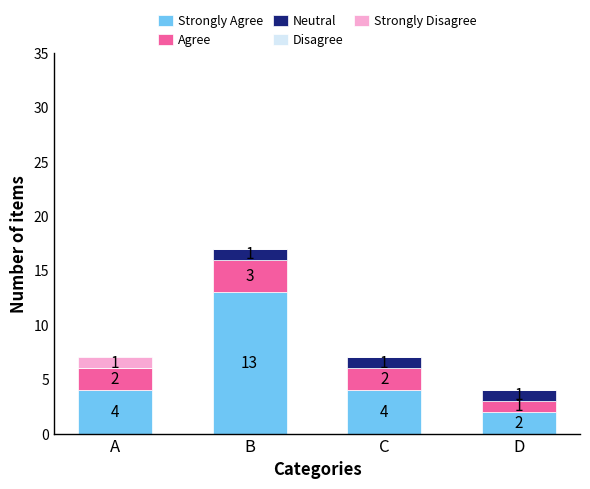

What is the total value across all series at B?

17